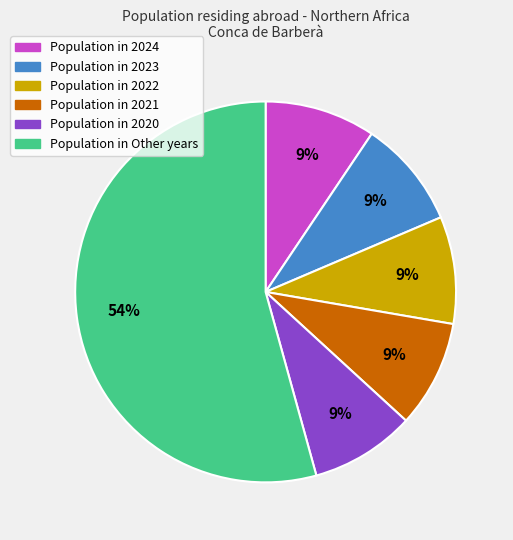

To the nearest percent, what is the average slice percentage?

17%